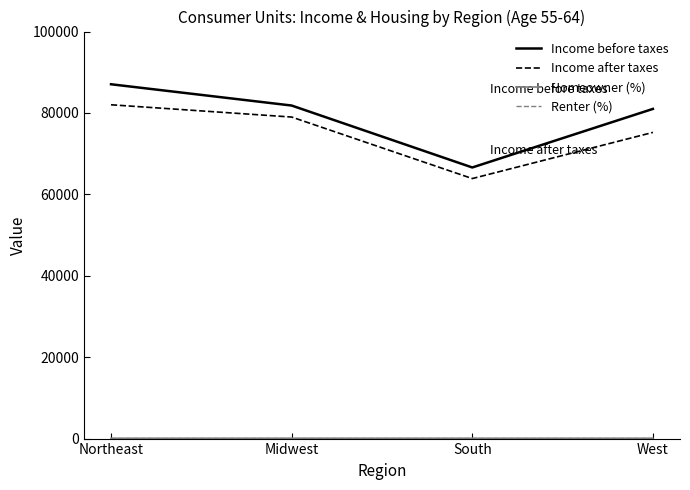

What is the average value of the Income before taxes series?

79119